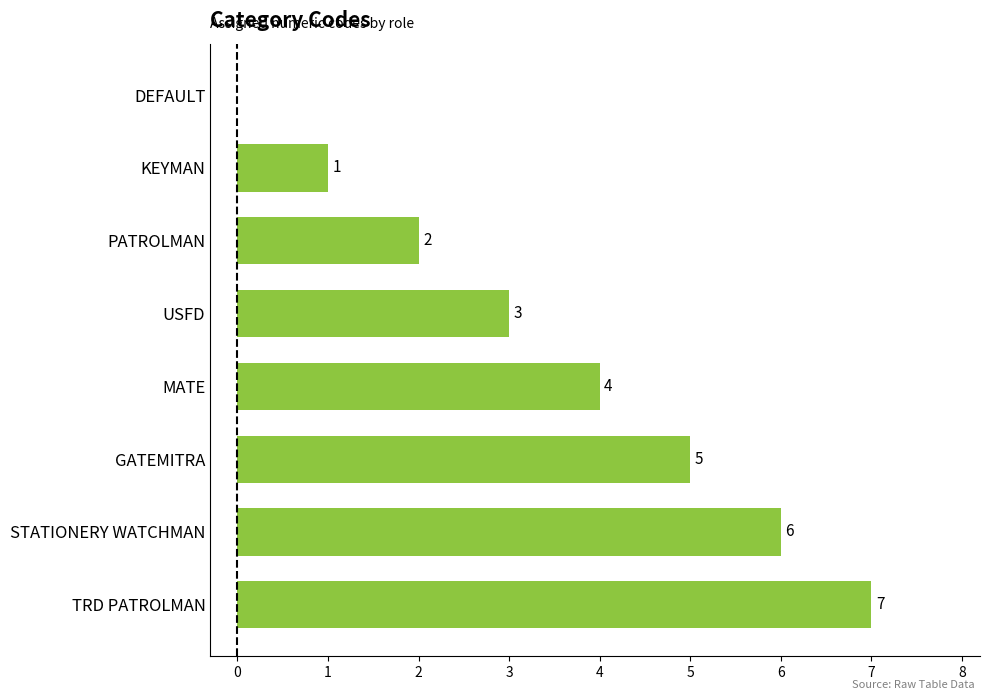

Where is the data nearest to the value 3?

USFD